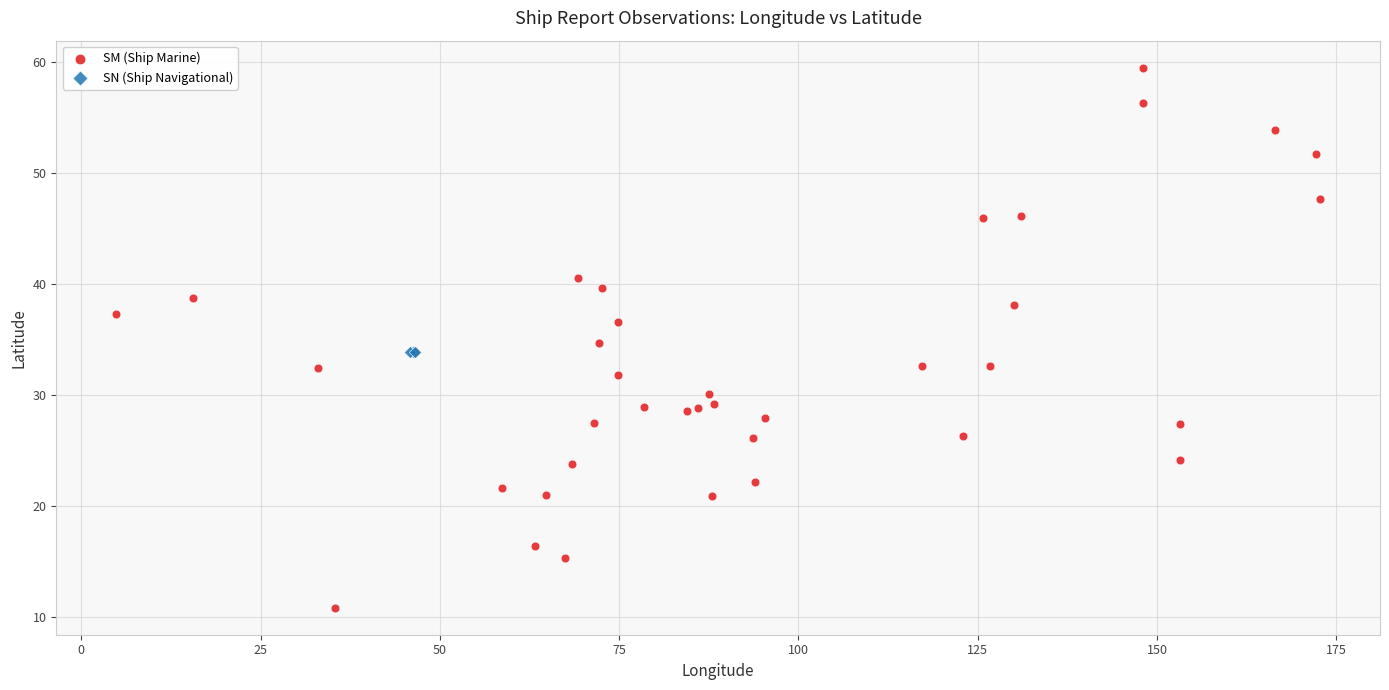

Which series reaches the minimum Y coordinate?

SM (Ship Marine)